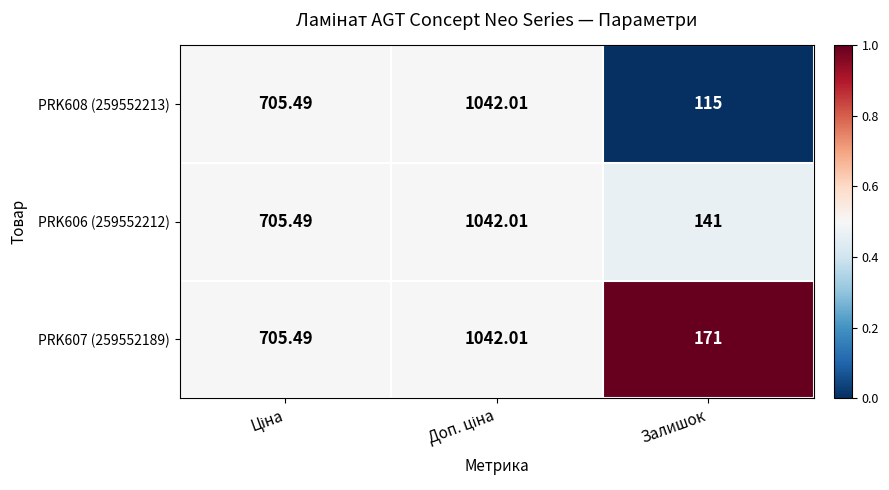

Rank the series by their average value, from lowest to highest.

PRK608 (259552213), PRK606 (259552212), PRK607 (259552189)